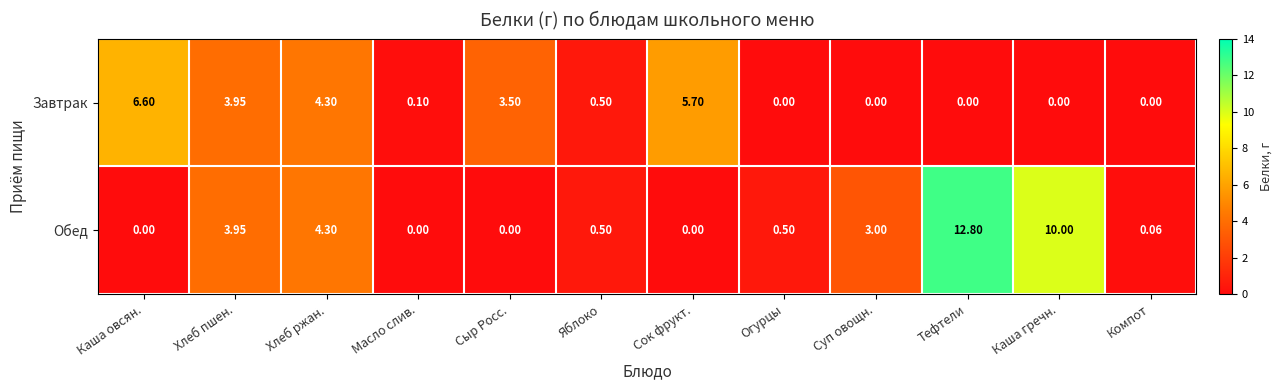

What is the total value across all series at Хлеб пшен.?

7.9